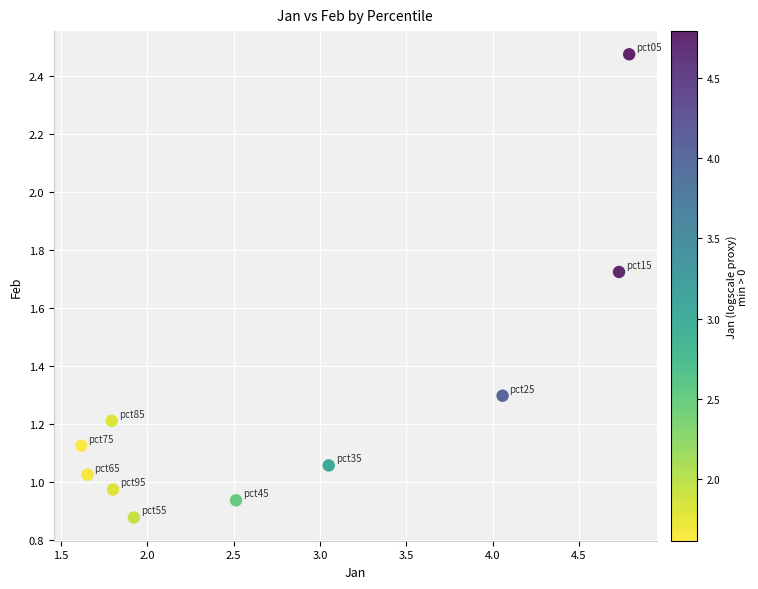

What is the range of Y values (max minus min)?

1.6